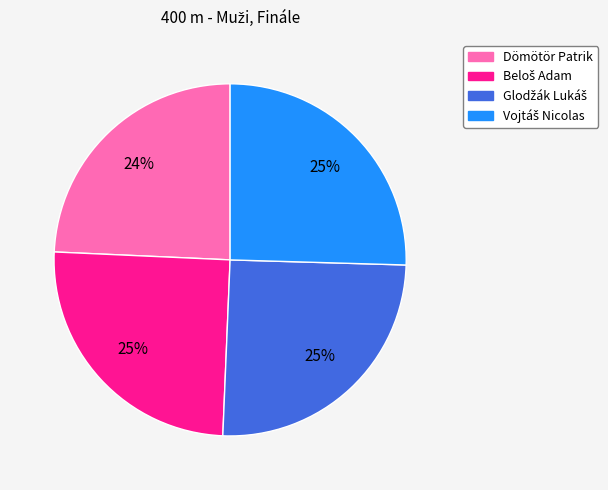

To the nearest percent, what is the average slice percentage?

25%